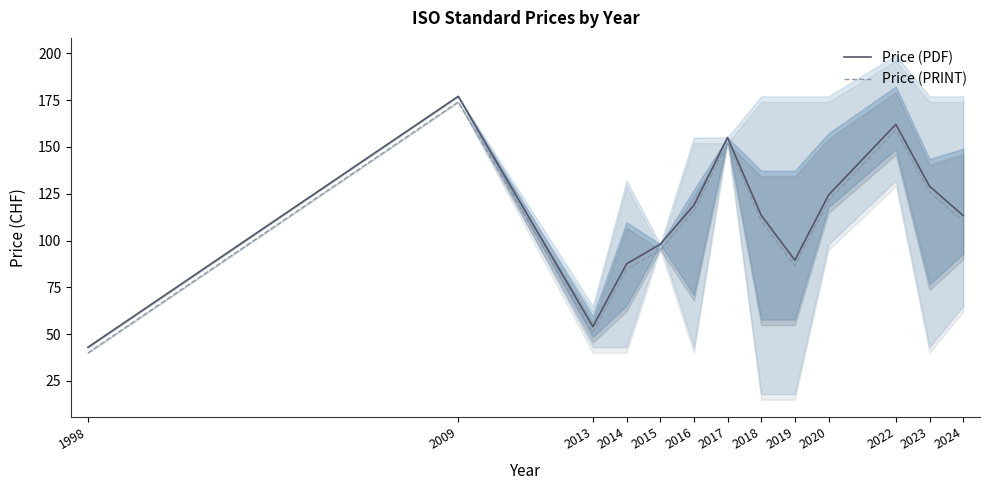

The Price (PRINT) series shows 138.0 at 2019. True or false?

False